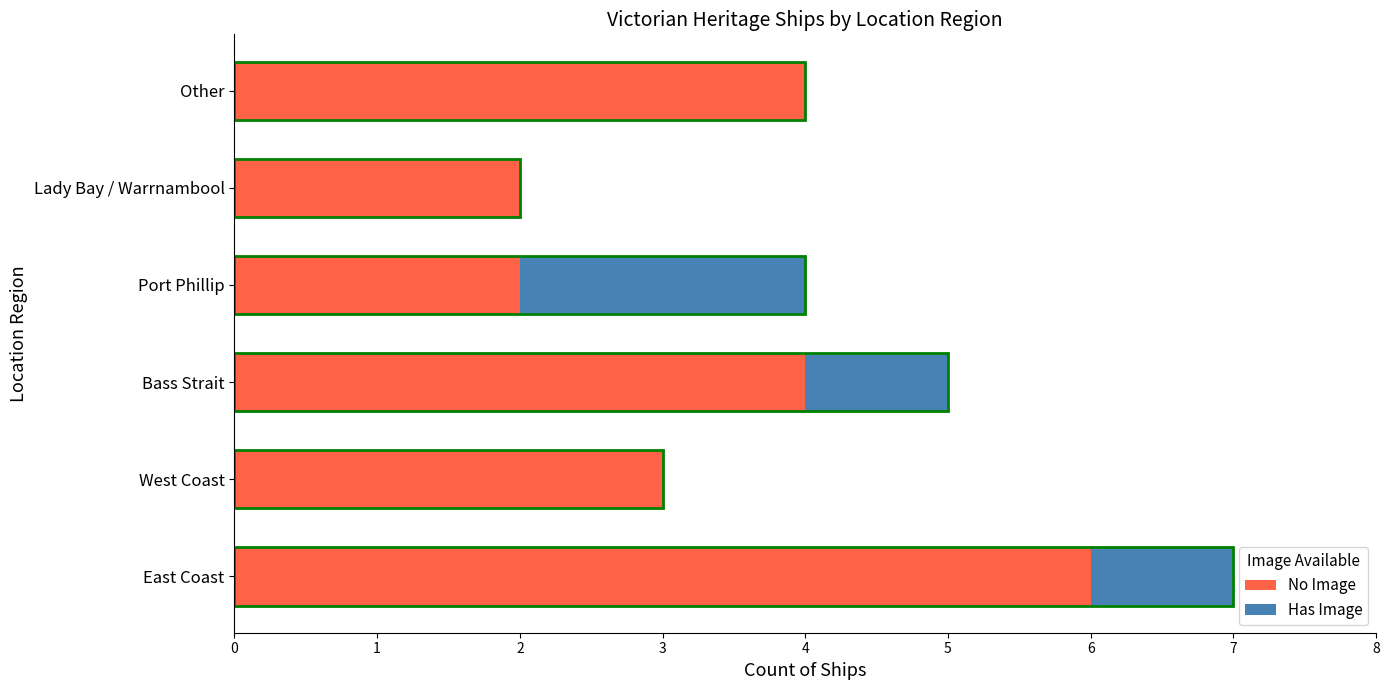

Reading left to right, what are all the values shown in this chart?

No Image: 6	3	4	2	2	4
Has Image: 1	0	1	2	0	0